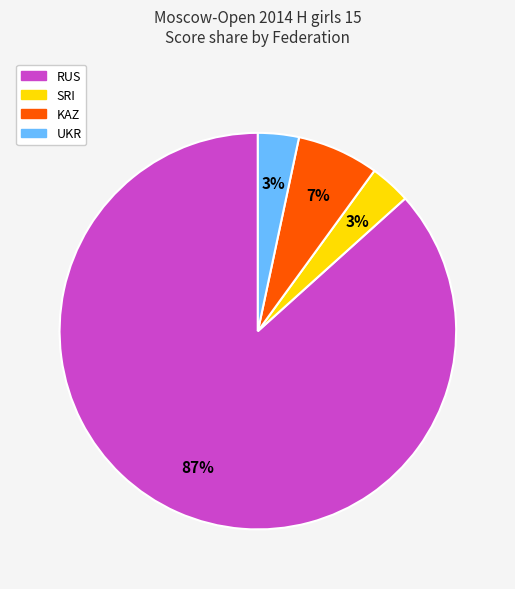

Is there any slice that represents more than half of the pie?

Yes